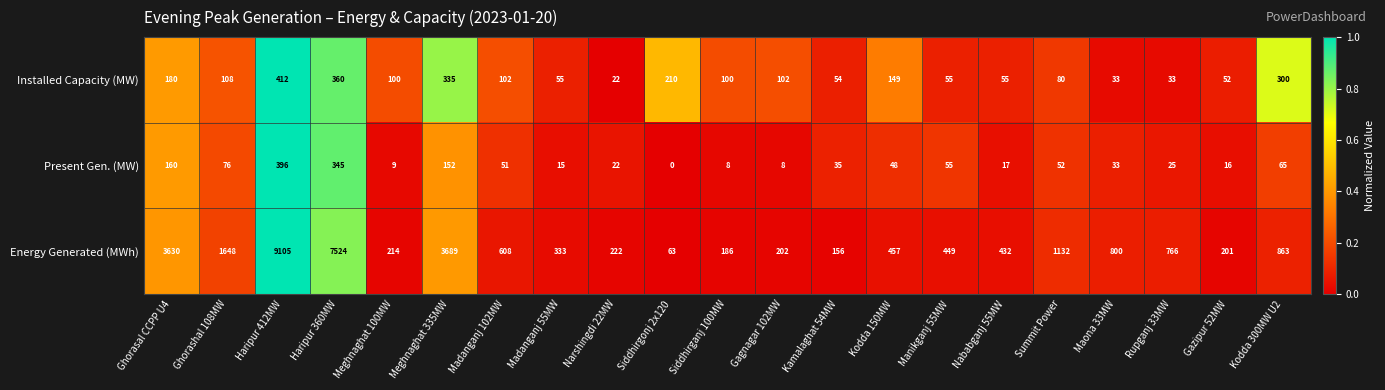

List the series in order of their peak value, highest first.

Energy Generated (MWh), Installed Capacity (MW), Present Gen. (MW)